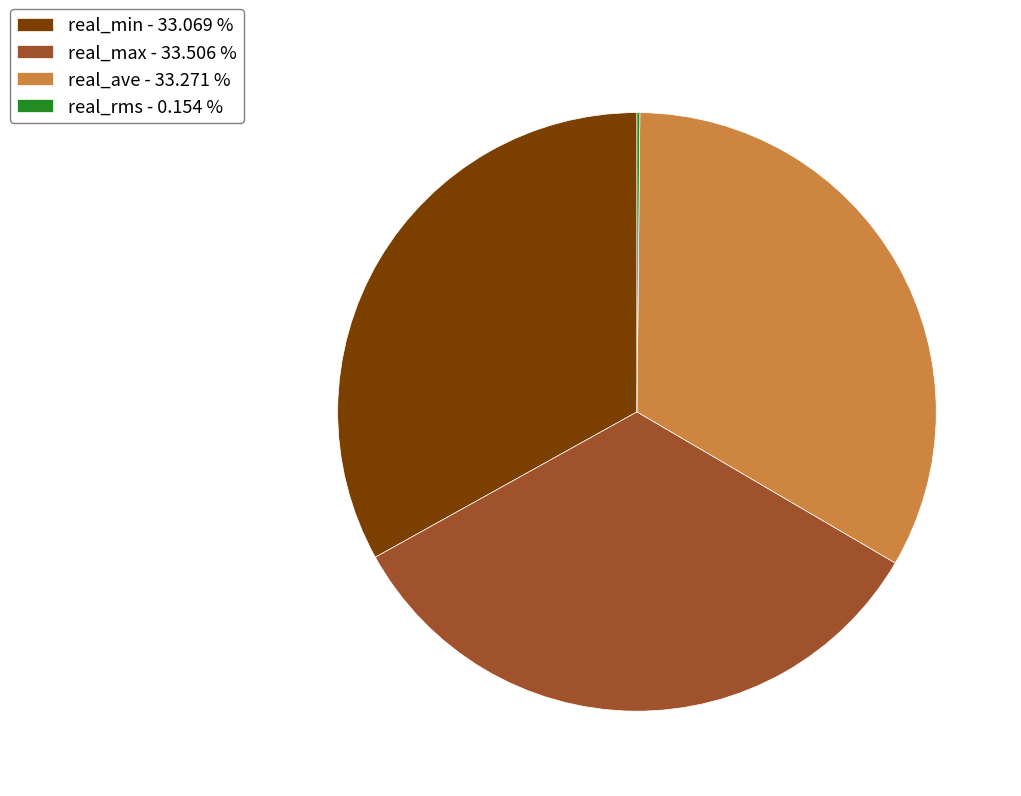

Is real_min - 33.069 % the majority of the pie?

No